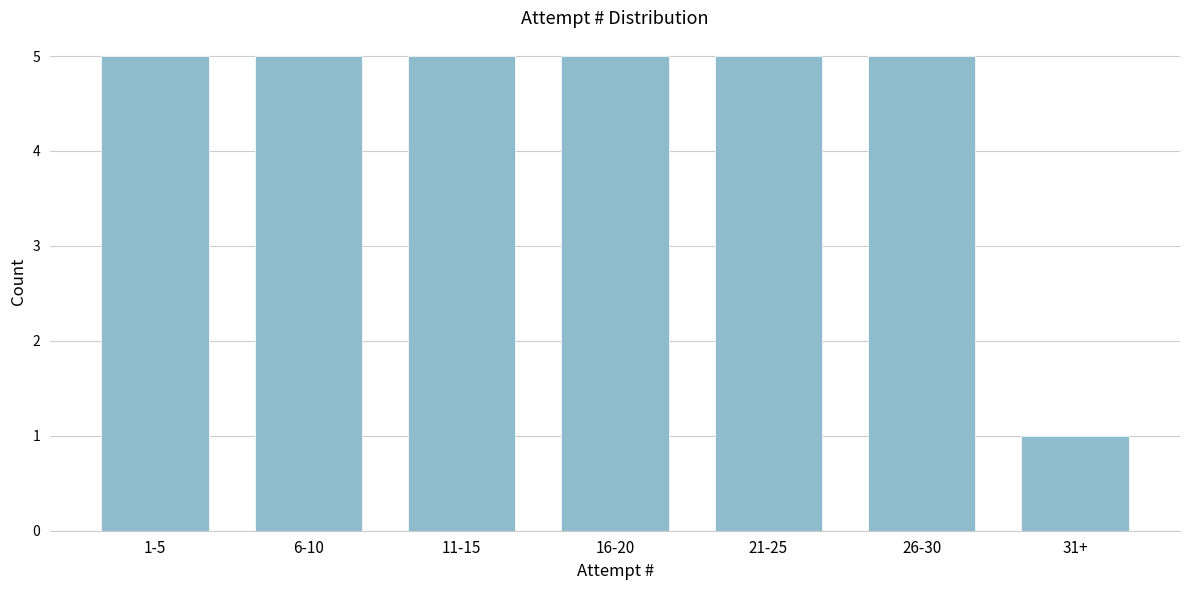

Reading right to left, extract all data points from this chart.

31+=1	26-30=5	21-25=5	16-20=5	11-15=5	6-10=5	1-5=5